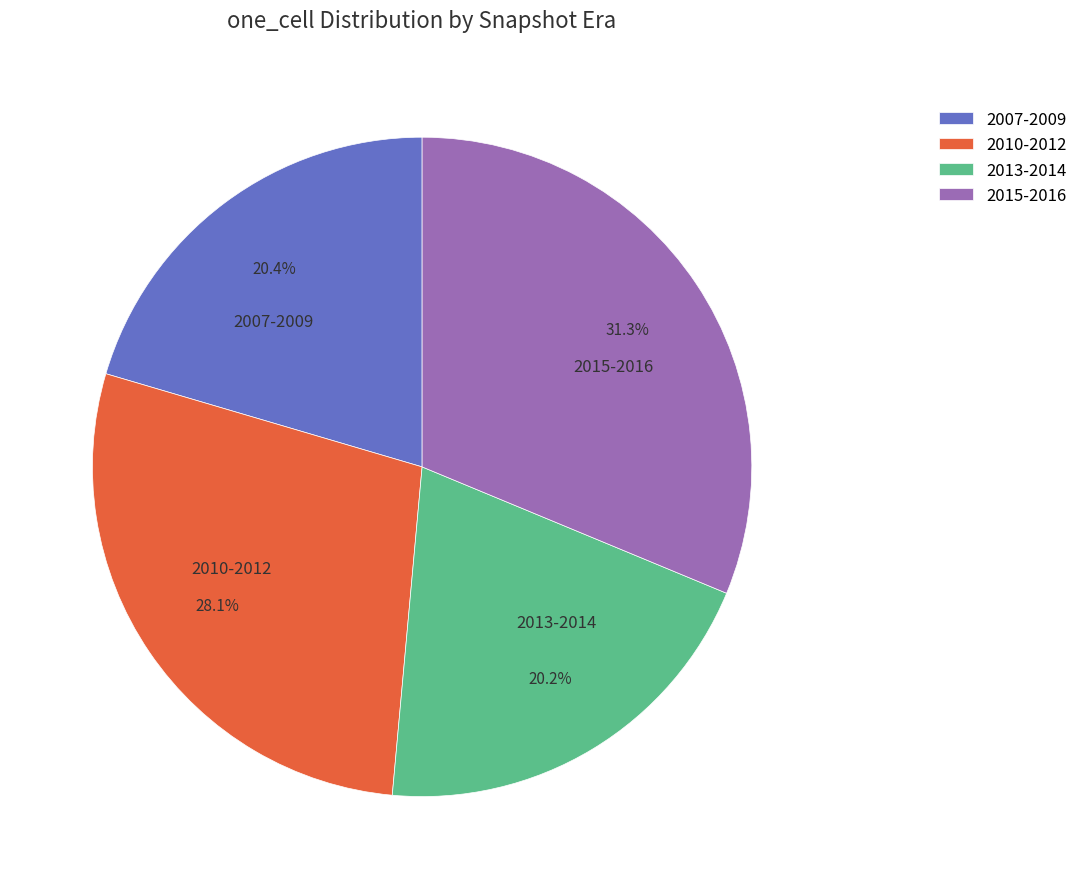

Count the number of slices in the pie.

4